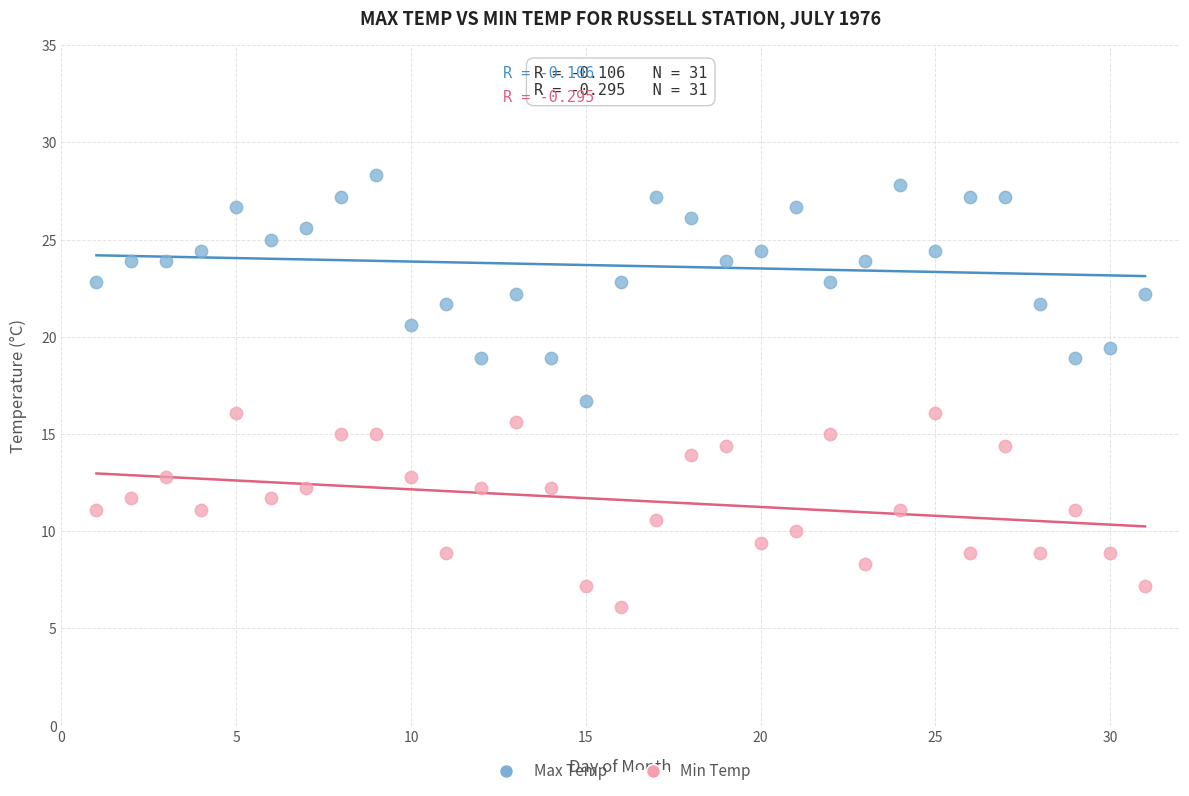

Across all data points, what is the range of X values (max minus min)?

30.0